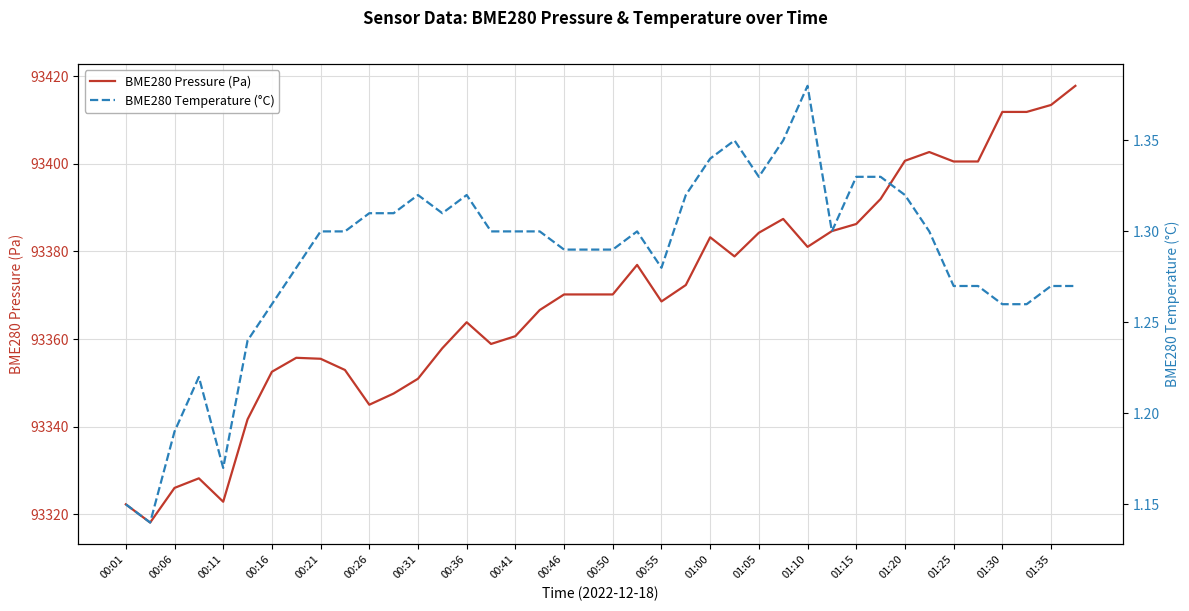

How many lines are shown in the chart?

2